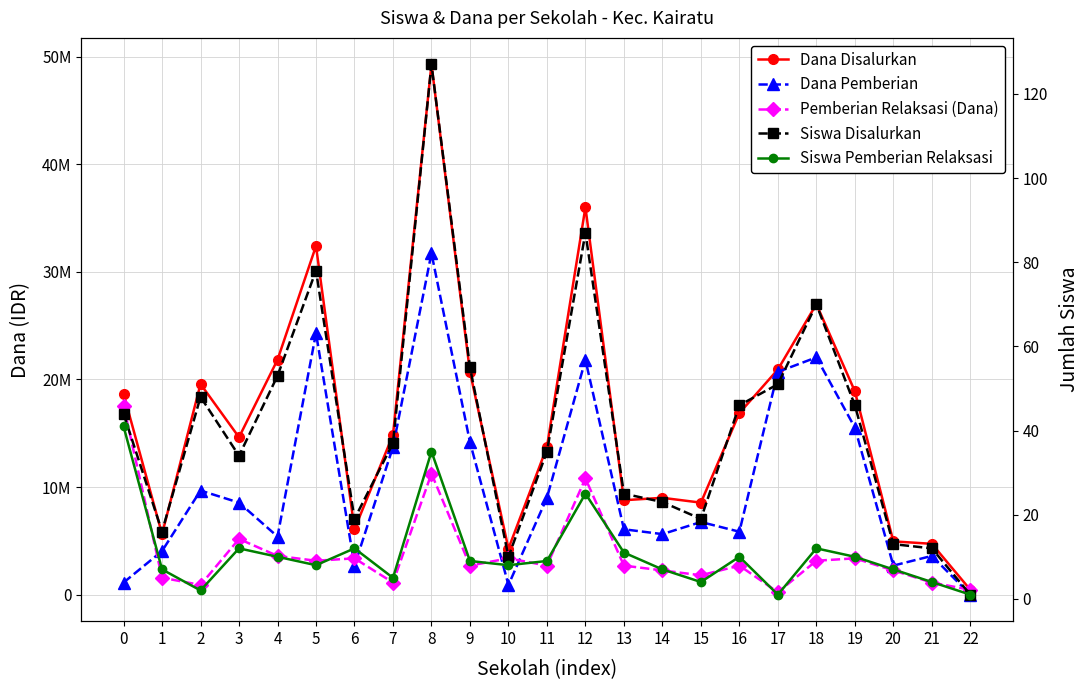

At which label does Siswa Pemberian Relaksasi reach its minimum?

17